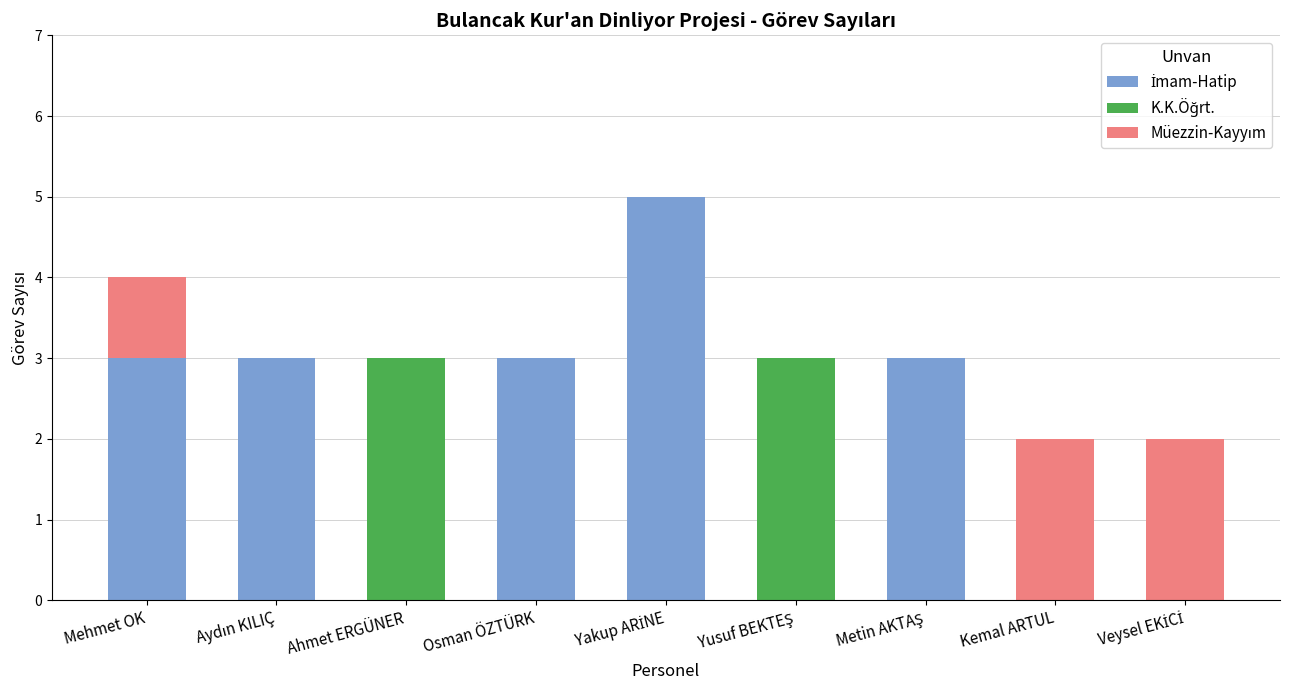

Does the chart contain stacked bars?

Yes